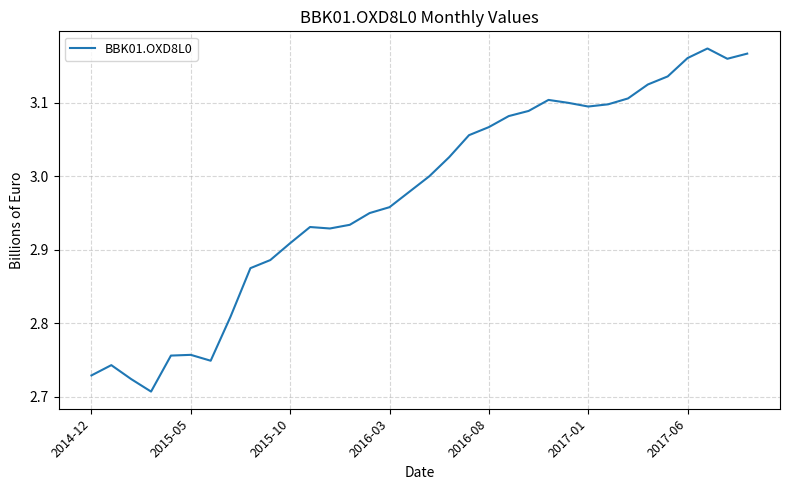

What is the difference between the maximum and minimum values?

0.5